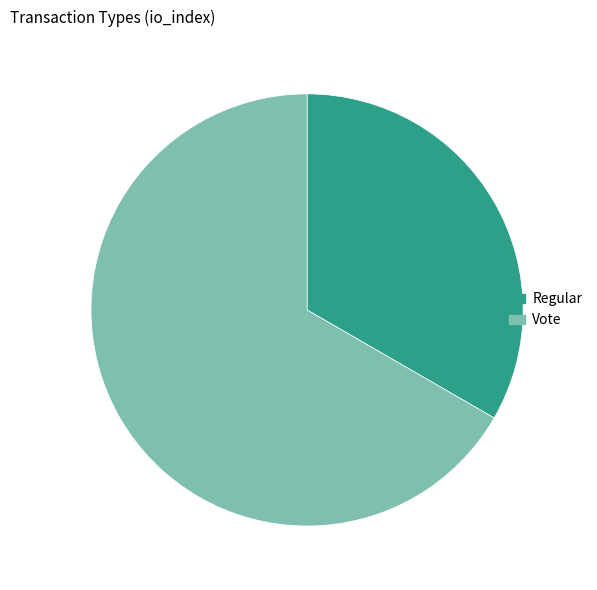

Which category has the biggest portion of the pie?

Vote